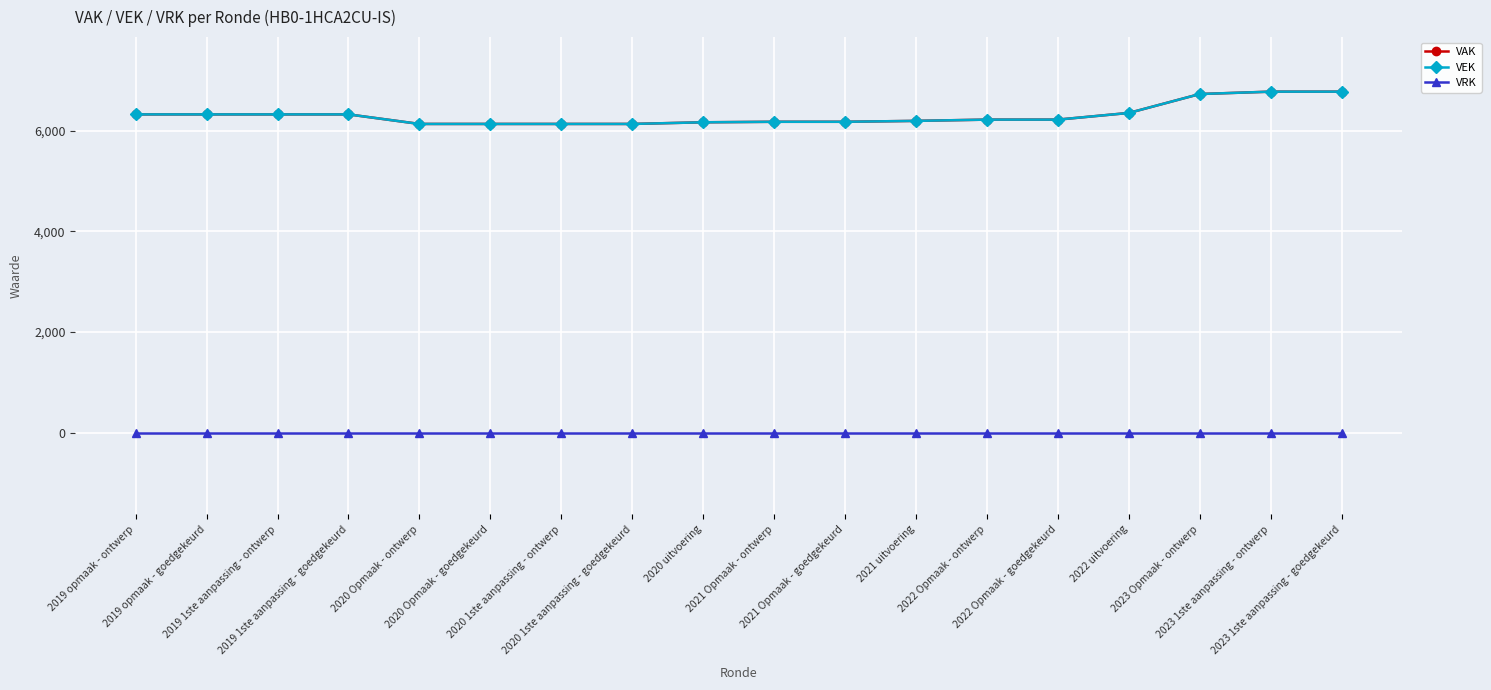

True or false: VRK and VAK intersect in this chart.

False